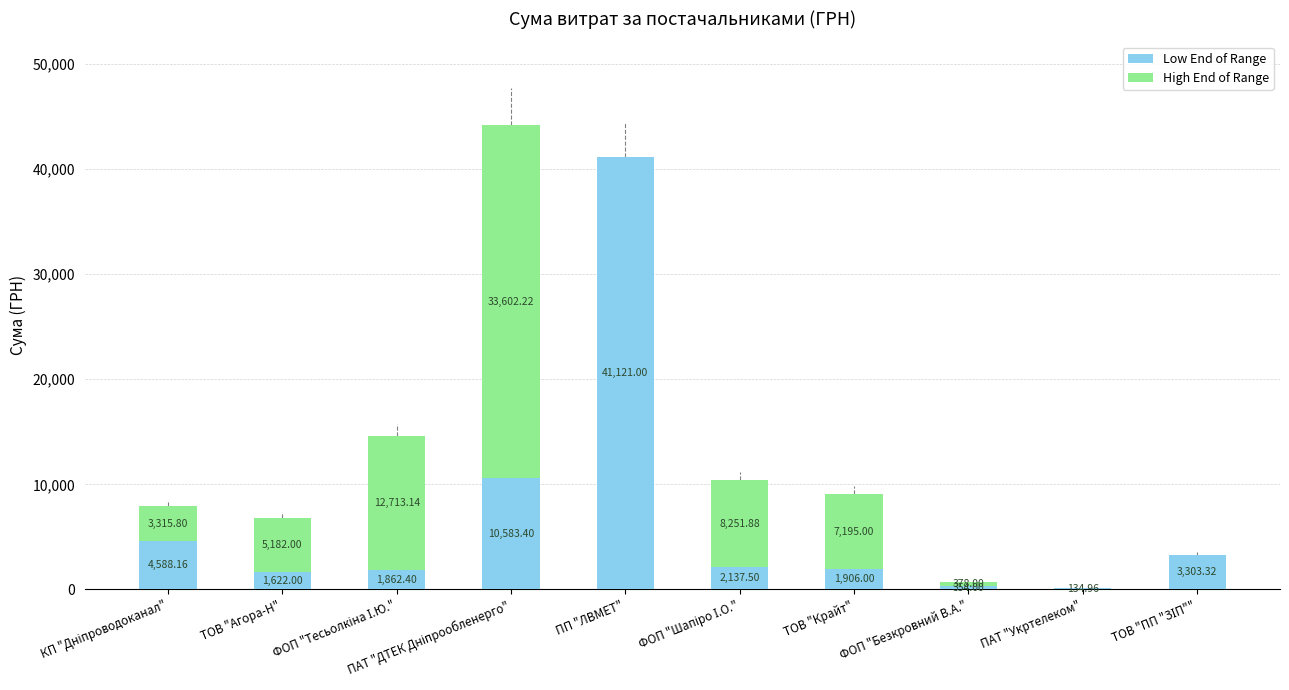

At which label does Low End of Range reach its minimum?

ПАТ "Укртелеком"